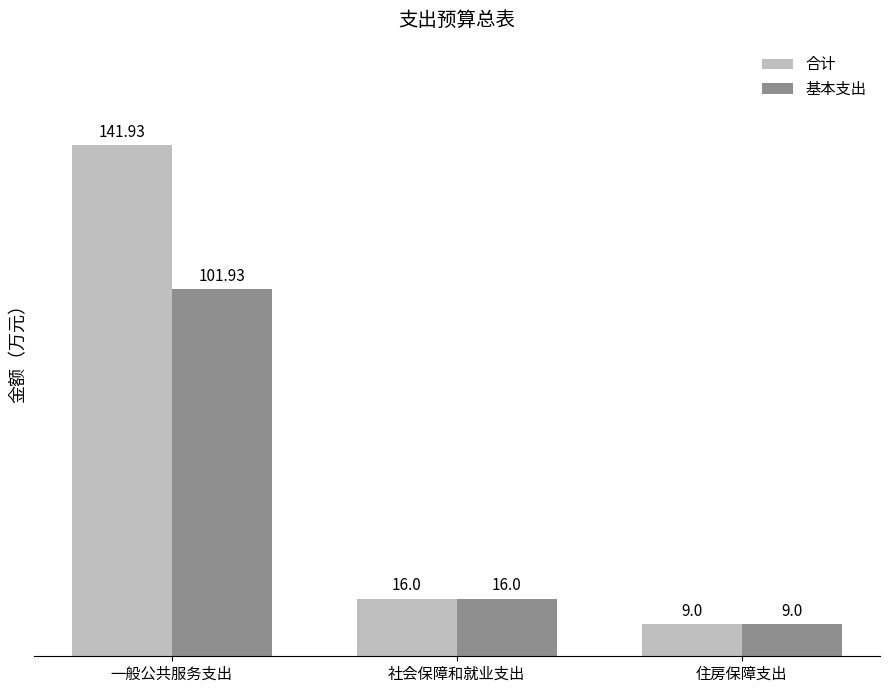

Reading left to right, extract all data points from this chart.

合计: 一般公共服务支出=141.9	社会保障和就业支出=16.0	住房保障支出=9.0
基本支出: 一般公共服务支出=101.9	社会保障和就业支出=16.0	住房保障支出=9.0